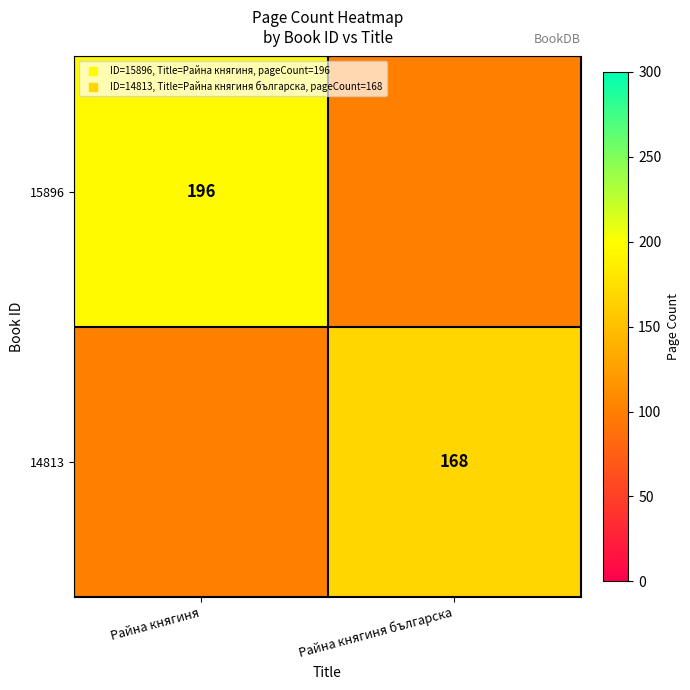

At how many categories does at least one series exceed 137?

2